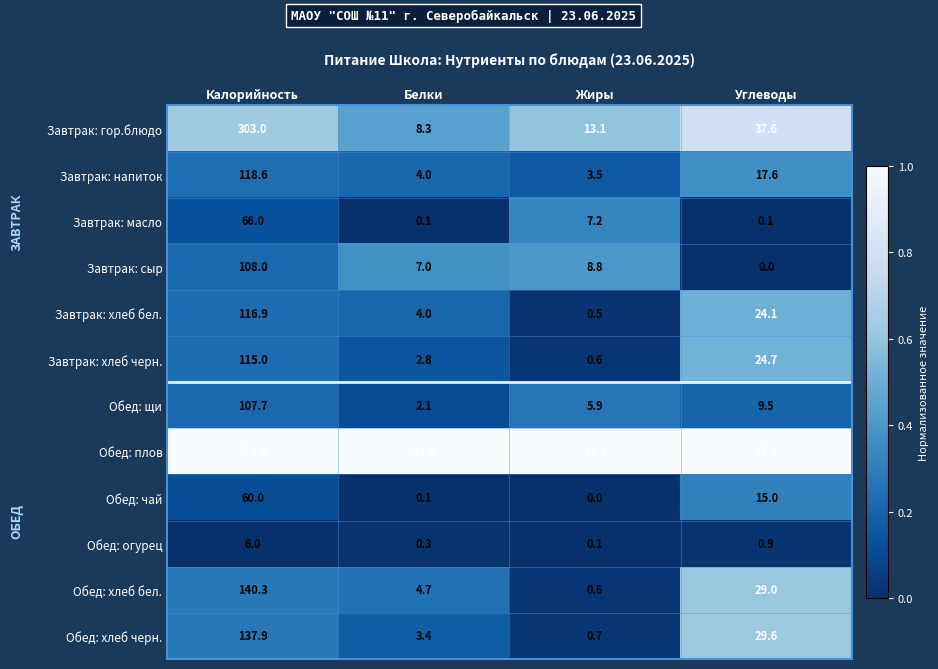

Which series has the largest total across all categories?

Обед: плов